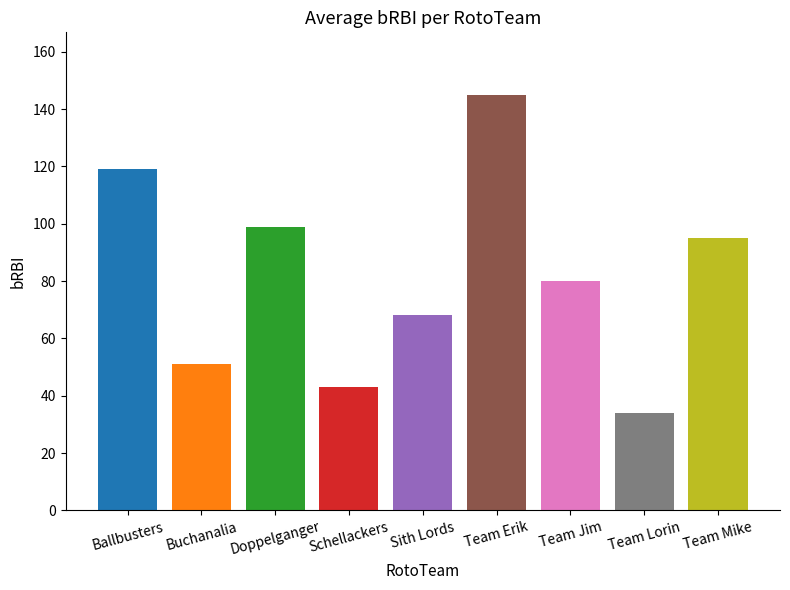

Rank the categories by value from lowest to highest.

Team Lorin, Schellackers, Buchanalia, Sith Lords, Team Jim, Team Mike, Doppelganger, Ballbusters, Team Erik